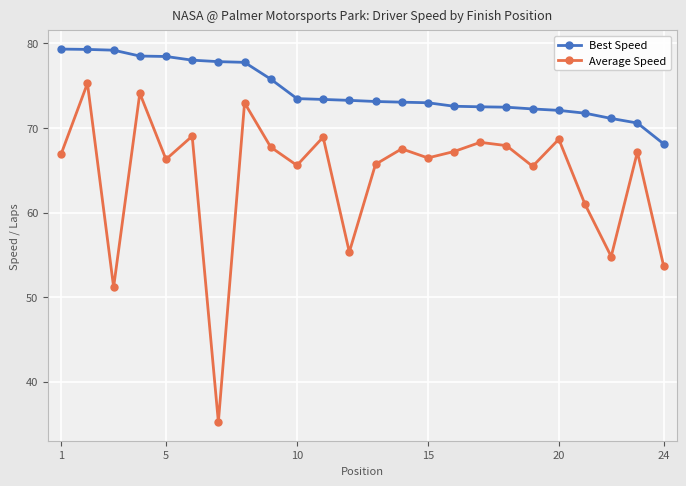

Which series has the widest spread of values?

Average Speed